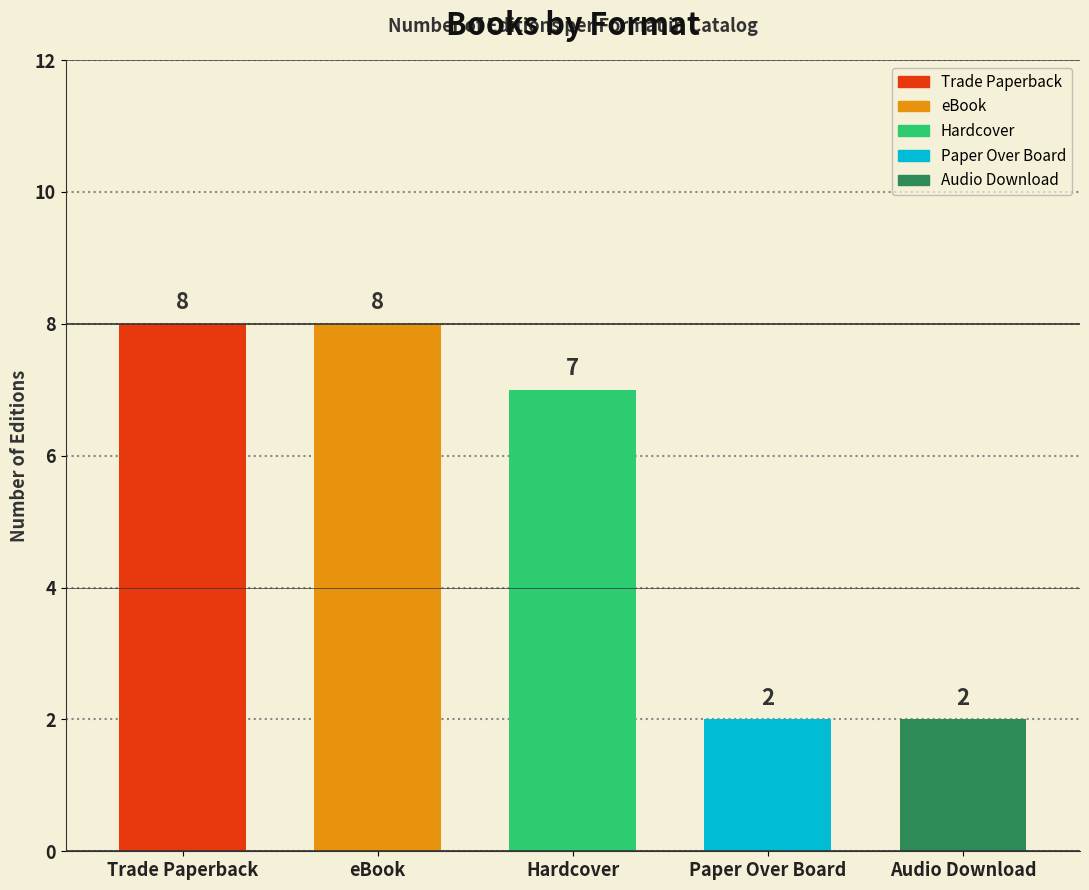

Reading left to right, what are all the values shown in this chart?

8	8	7	2	2